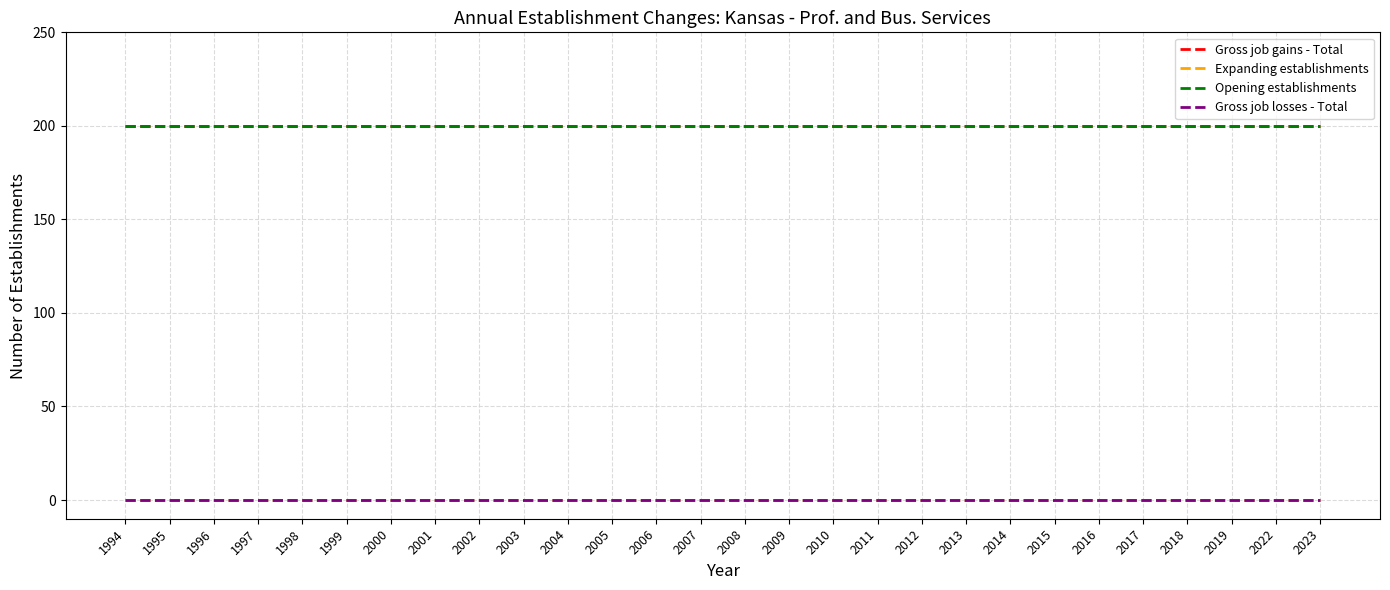

The value of Gross job gains - Total at 2008 is 112. True or false?

False